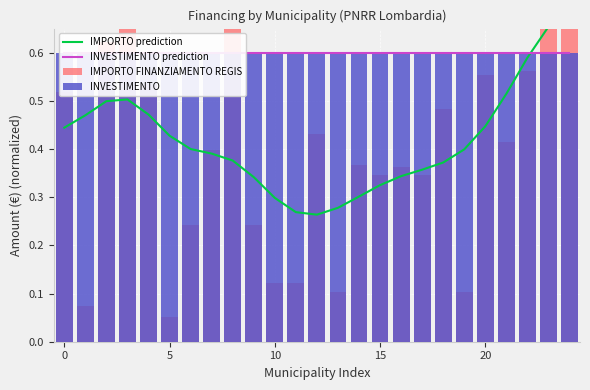

What is the total value across all series at 23?

2.7